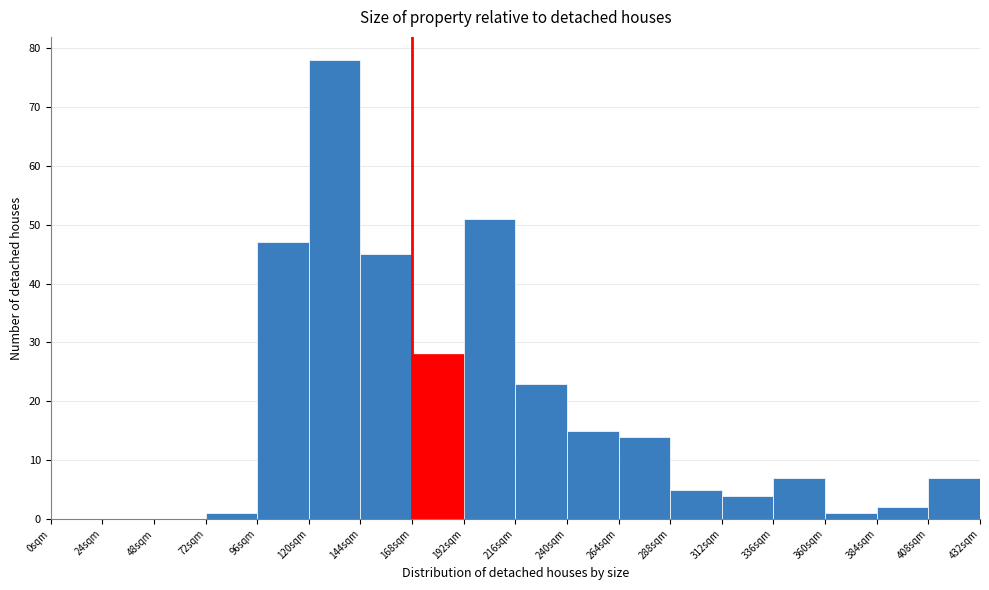

Reading left to right, list all the values displayed in this chart.

0sqm=0	24sqm=0	48sqm=0	72sqm=1	96sqm=47	120sqm=78	144sqm=45	168sqm=28	192sqm=51	216sqm=23	240sqm=15	264sqm=14	288sqm=5	312sqm=4	336sqm=7	360sqm=1	384sqm=2	408sqm=7